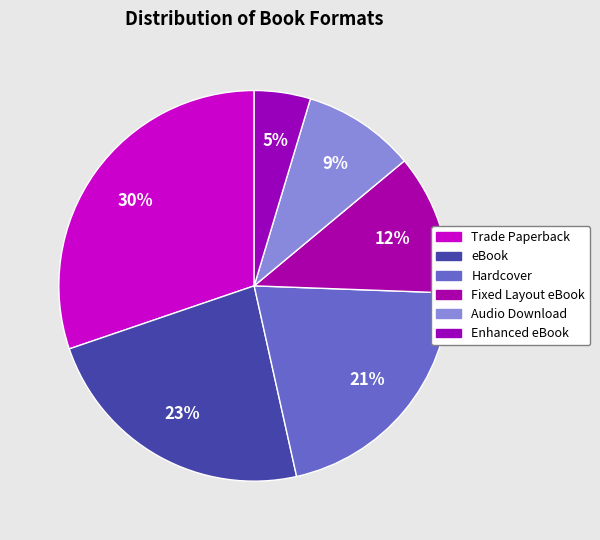

What percentage is NOT represented by Trade Paperback?

69.8%